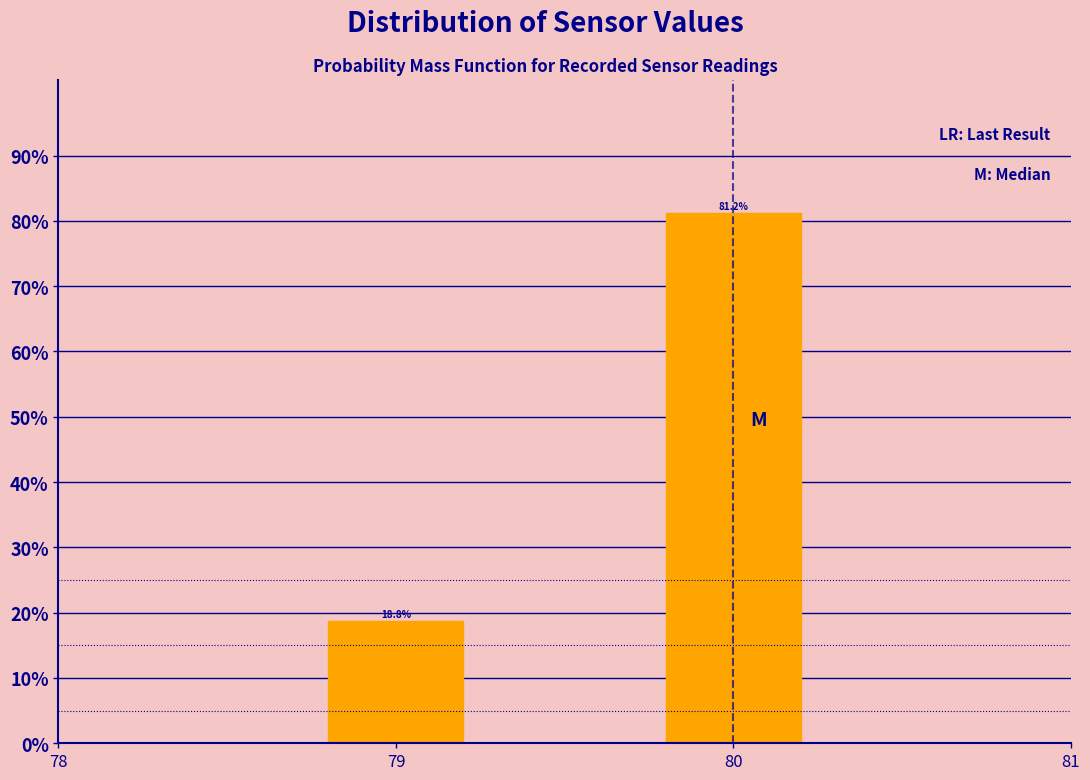

What is the value of the 1st bar from the left?

18.8